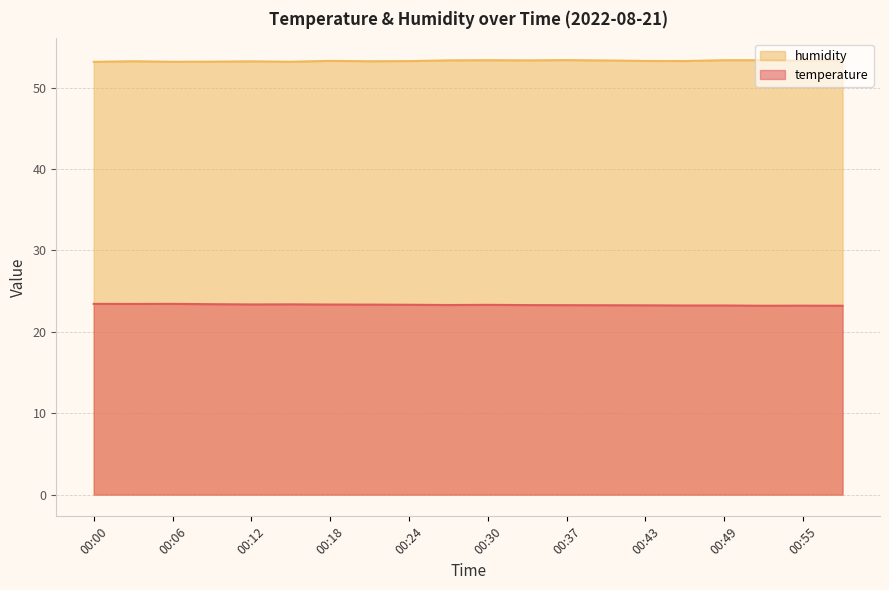

What is the maximum value shown in the chart?

53.4